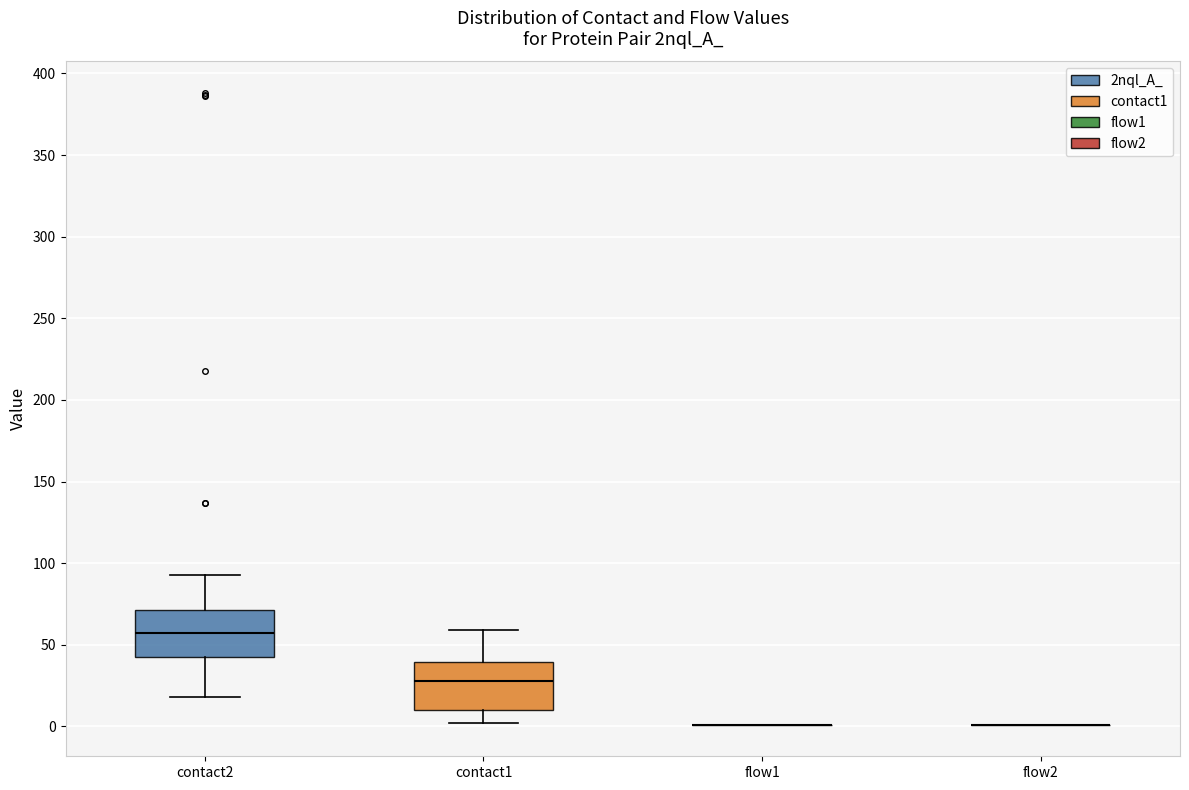

Where does the lower whisker of the box for contact1 end on the y-axis? The values are not printed on the chart, so give them approximately, as read against the axis.

0